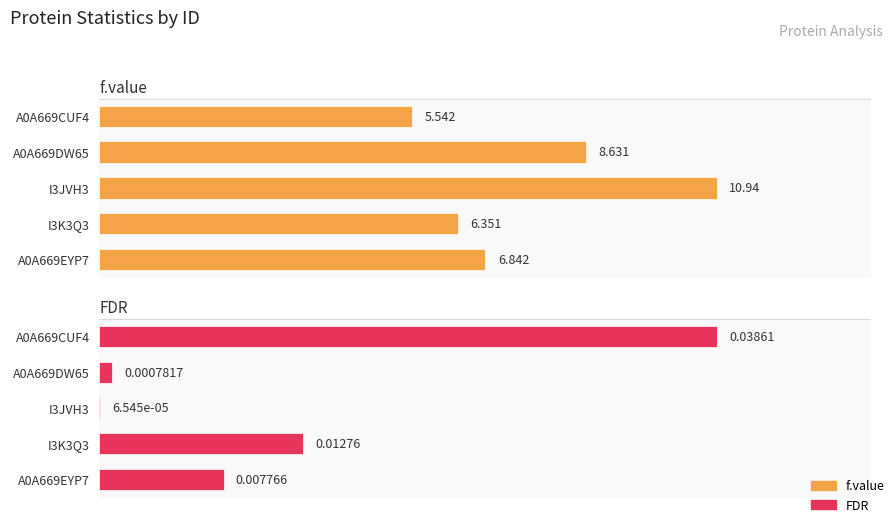

What is the approximate value of f.value at A0A669CUF4?

5.5